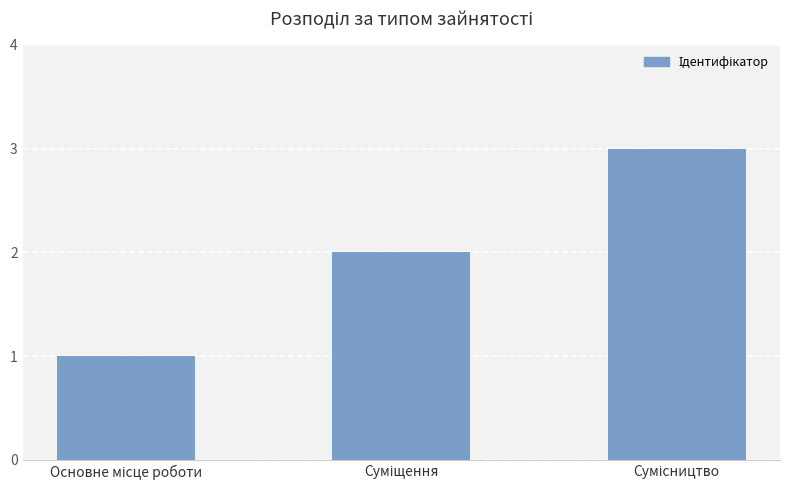

What is the sum of all values?

6